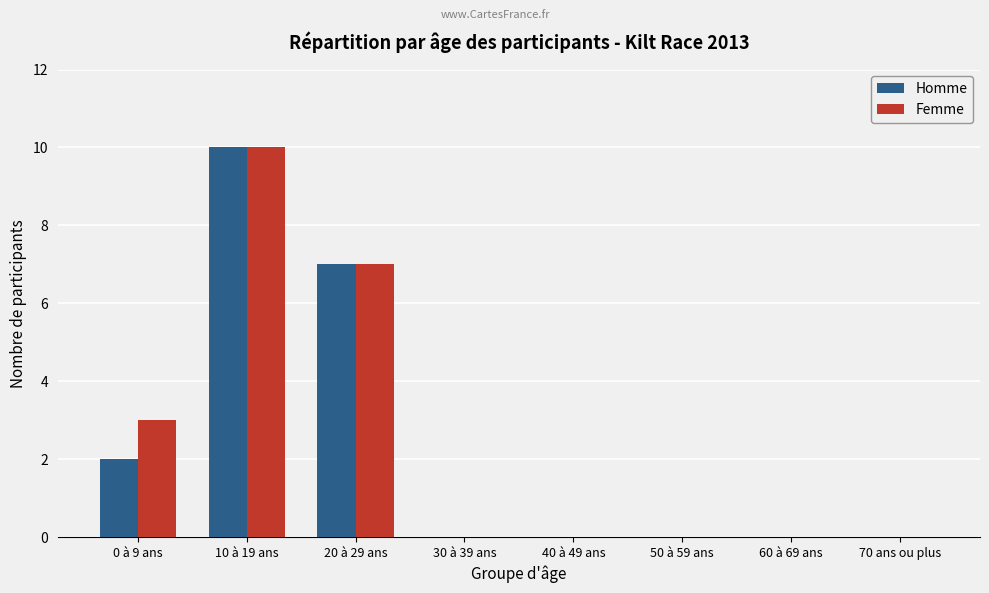

Is it true that Homme equals 7 at 20 à 29 ans?

True